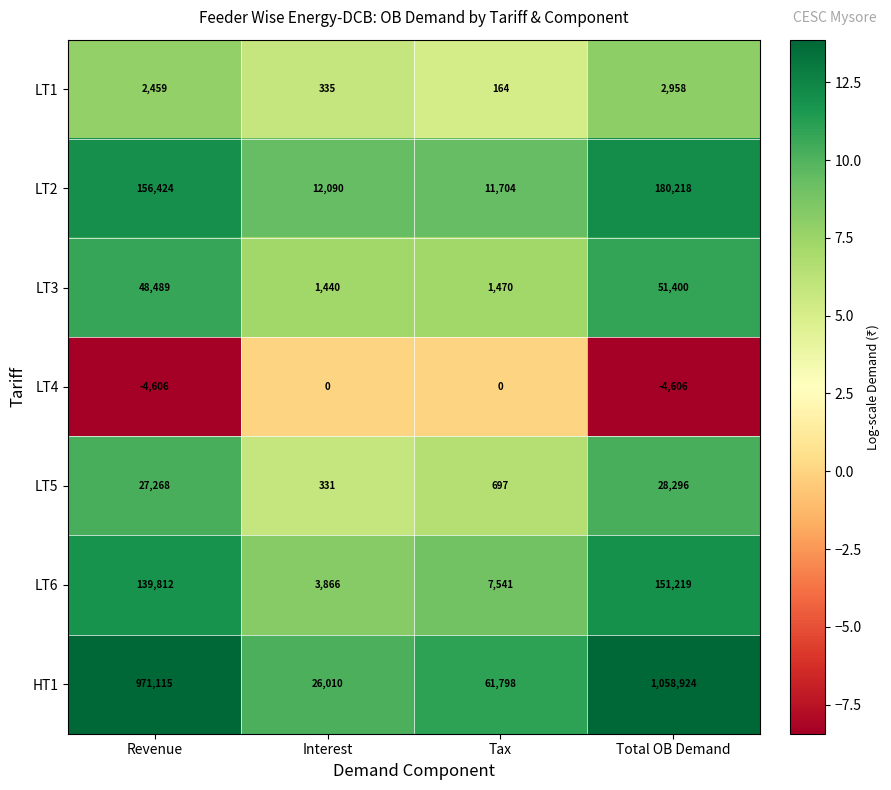

At how many categories does at least one series exceed 2?

4